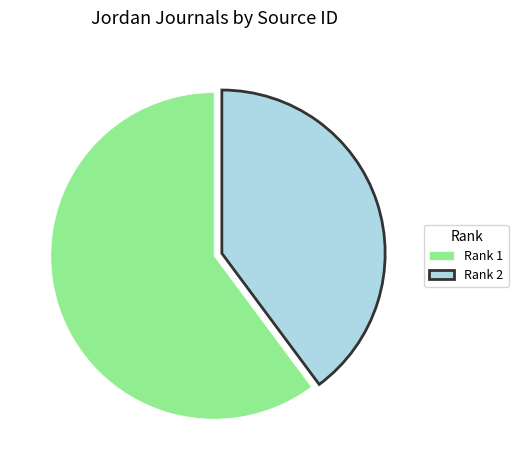

Which has a higher value, Rank 2 or Rank 1?

Rank 1